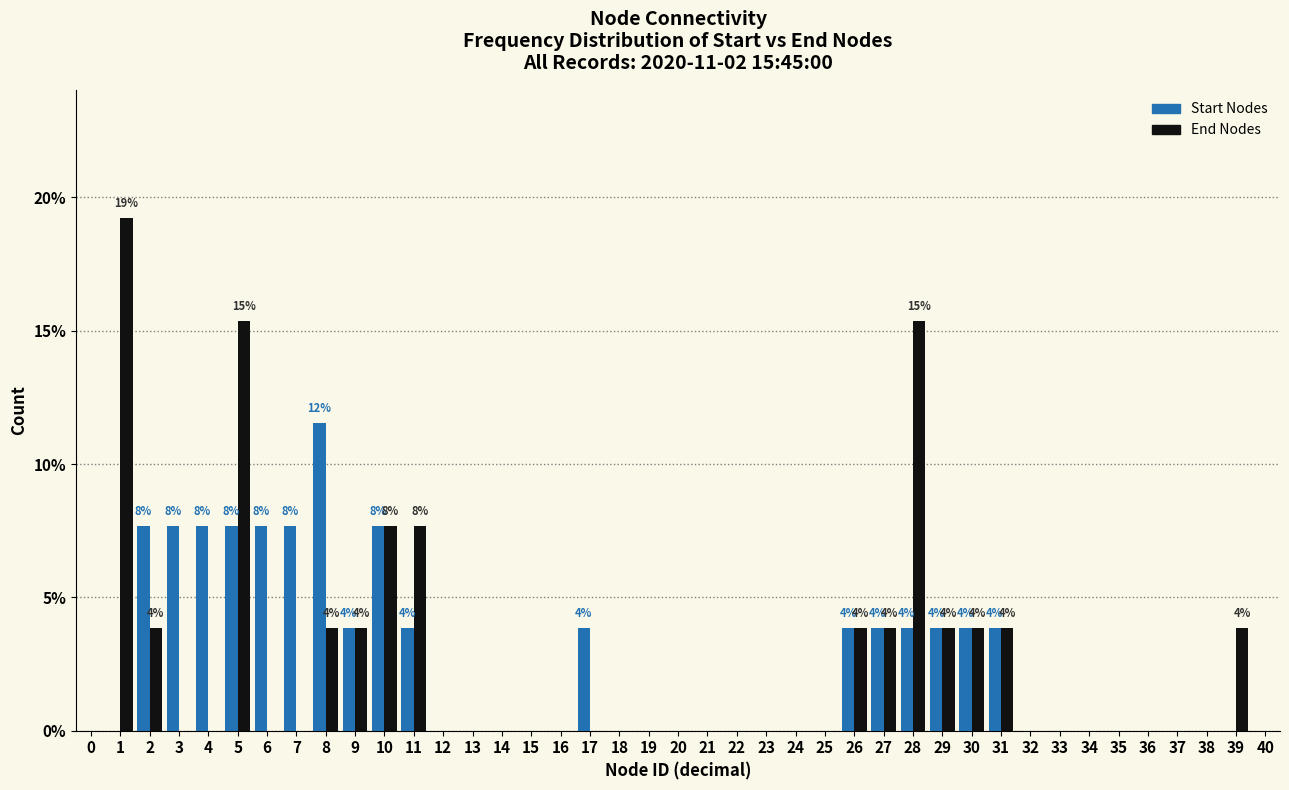

Is it true that Start Nodes equals 2.3 at 17?

False